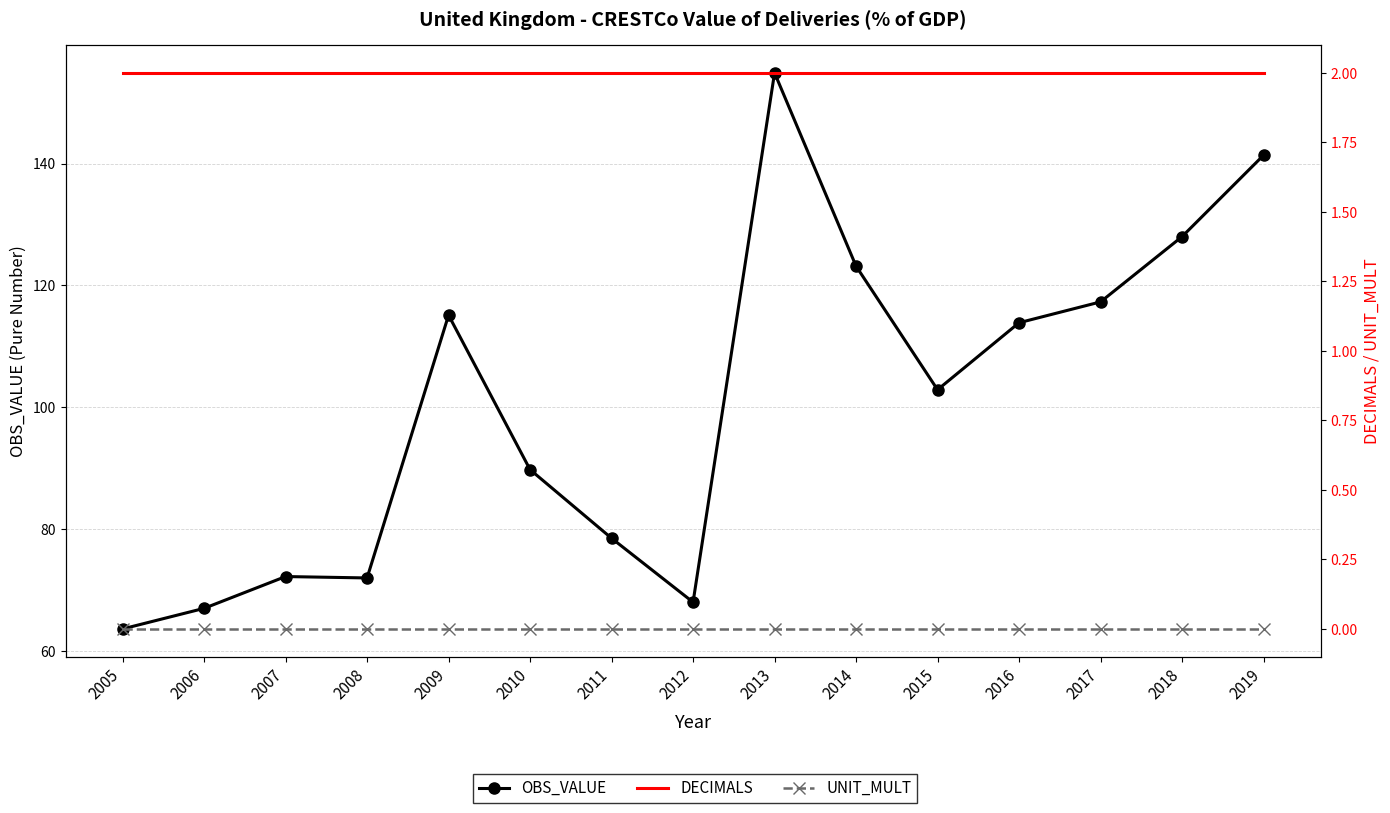

Reading right to left, extract all data points from this chart.

OBS_VALUE: 141.4	128.0	117.3	113.9	102.9	123.2	154.9	68.0	78.5	89.8	115.1	72.0	72.2	67.0	63.6
DECIMALS: 2.0	2.0	2.0	2.0	2.0	2.0	2.0	2.0	2.0	2.0	2.0	2.0	2.0	2.0	2.0
UNIT_MULT: 0.0	0.0	0.0	0.0	0.0	0.0	0.0	0.0	0.0	0.0	0.0	0.0	0.0	0.0	0.0